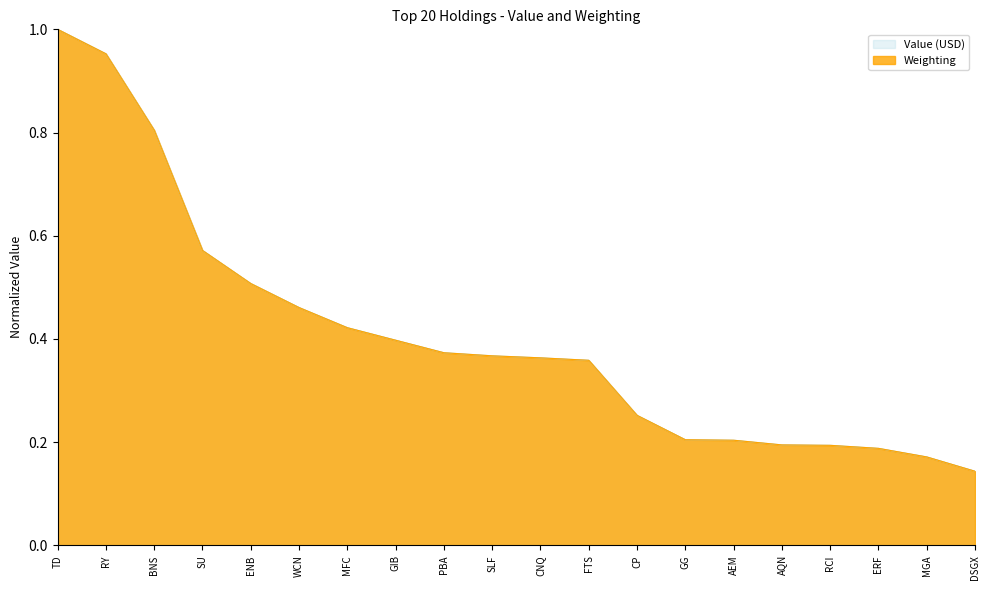

Which series has the largest total across all categories?

Value (USD)